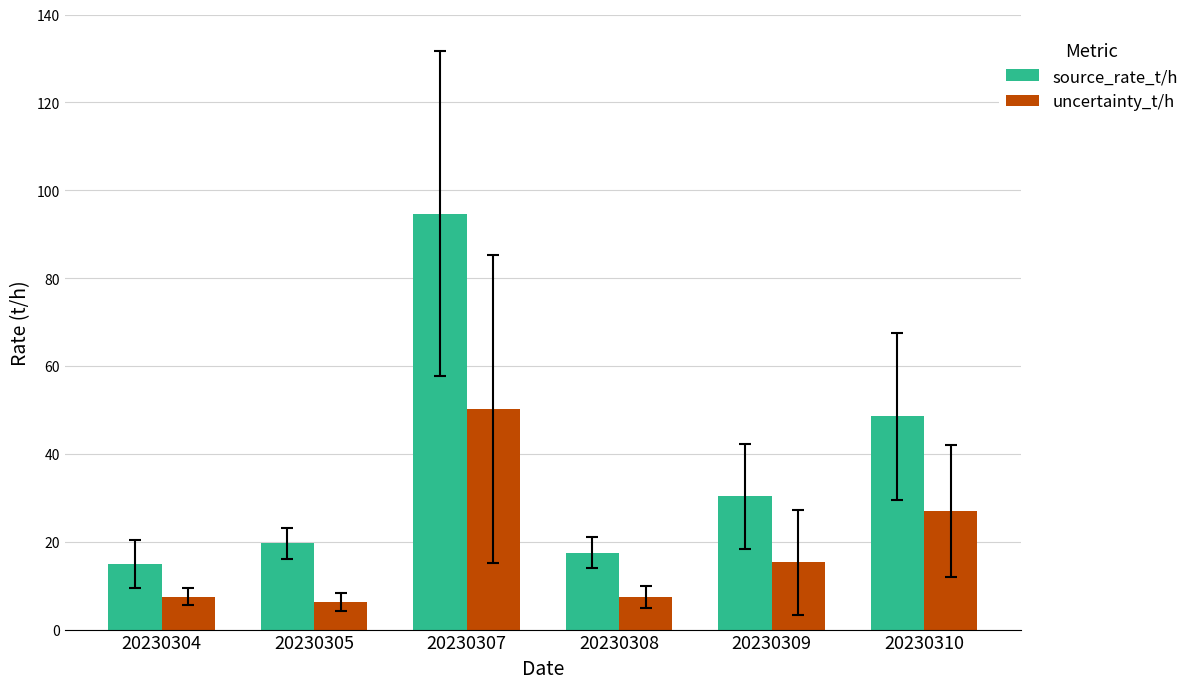

How many bars are there in total?

12